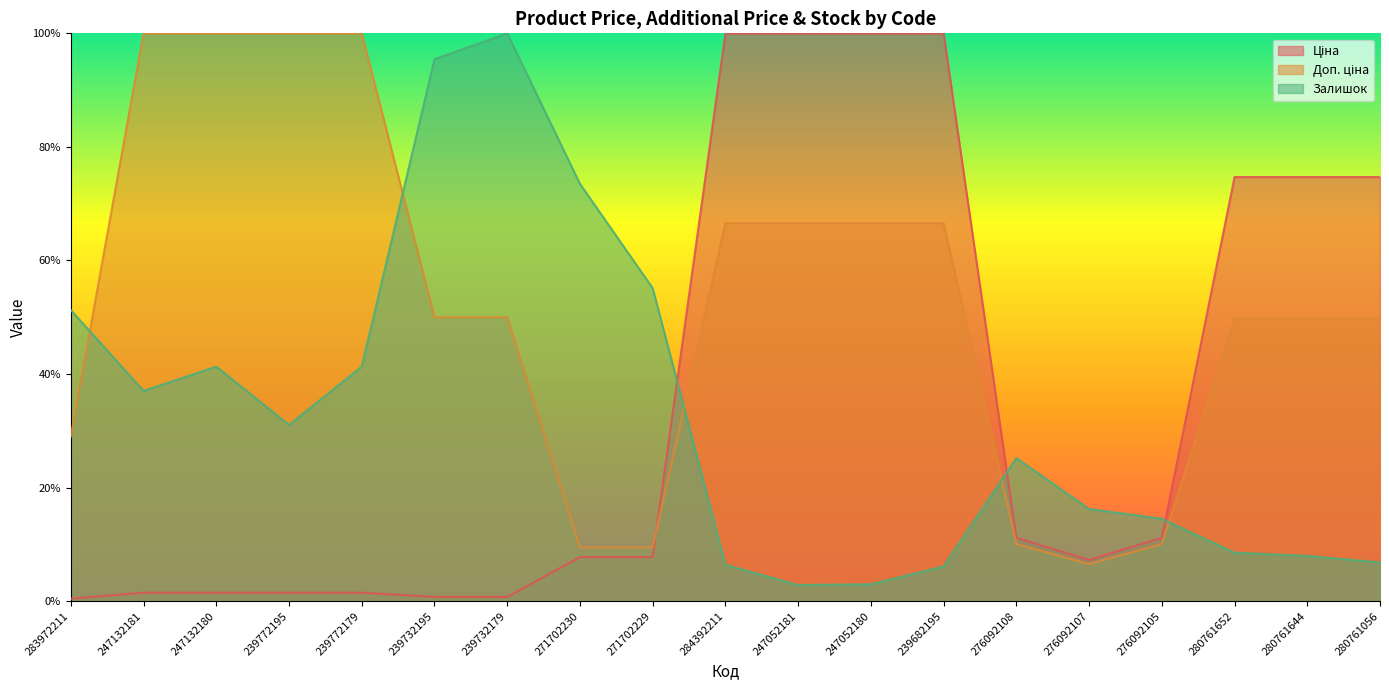

Which has a higher value, 247052181 or 276092108?

247052181